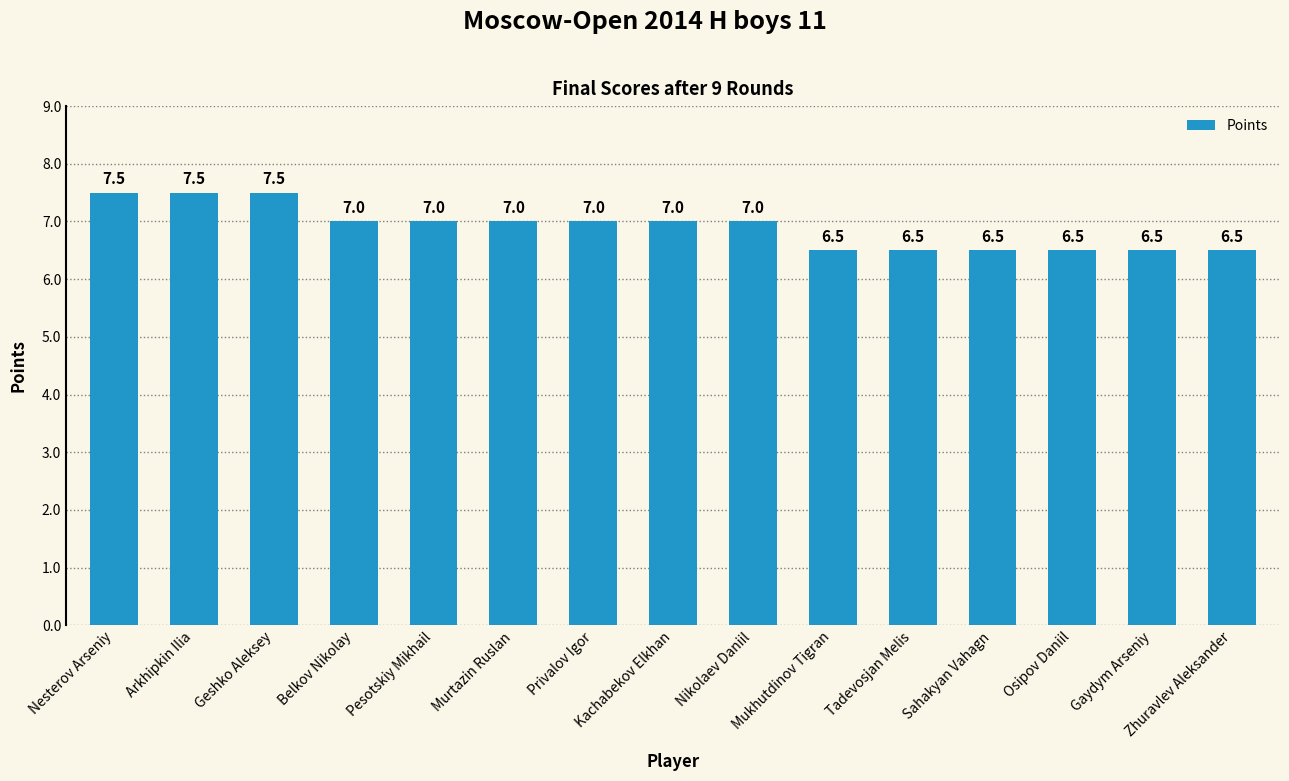

What is the smallest value displayed?

6.5